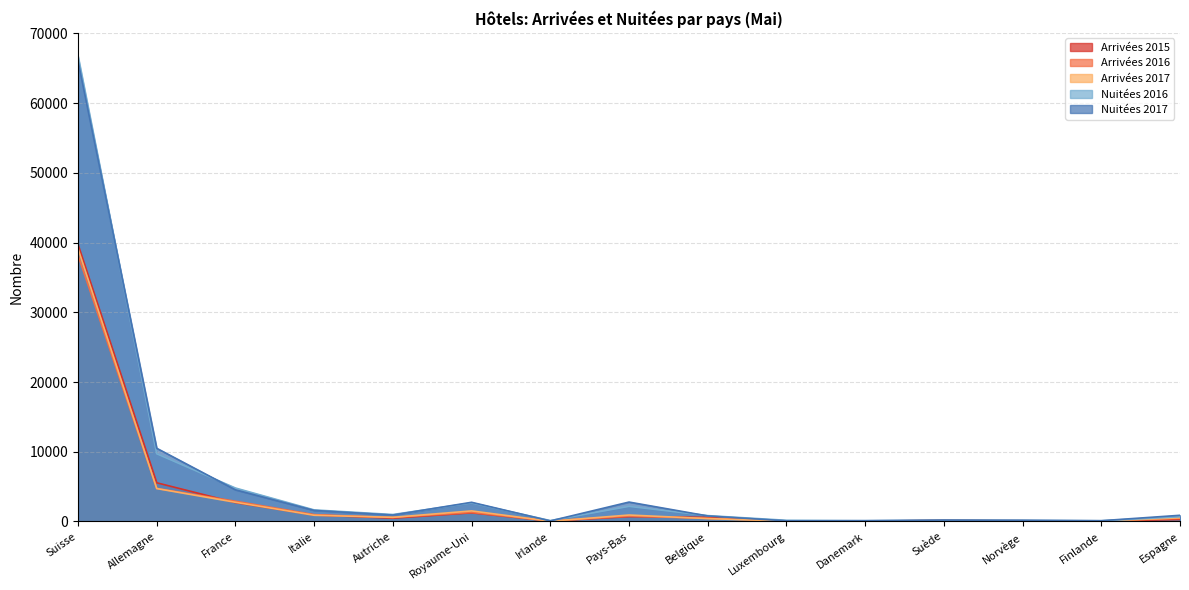

Between Italie and Belgique, which is larger?

Italie